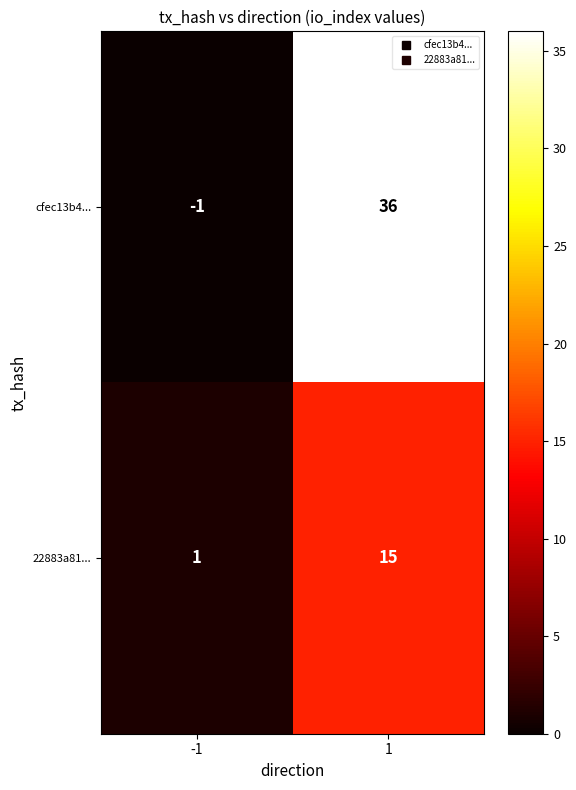

Which series has the largest range (max minus min)?

cfec13b4...